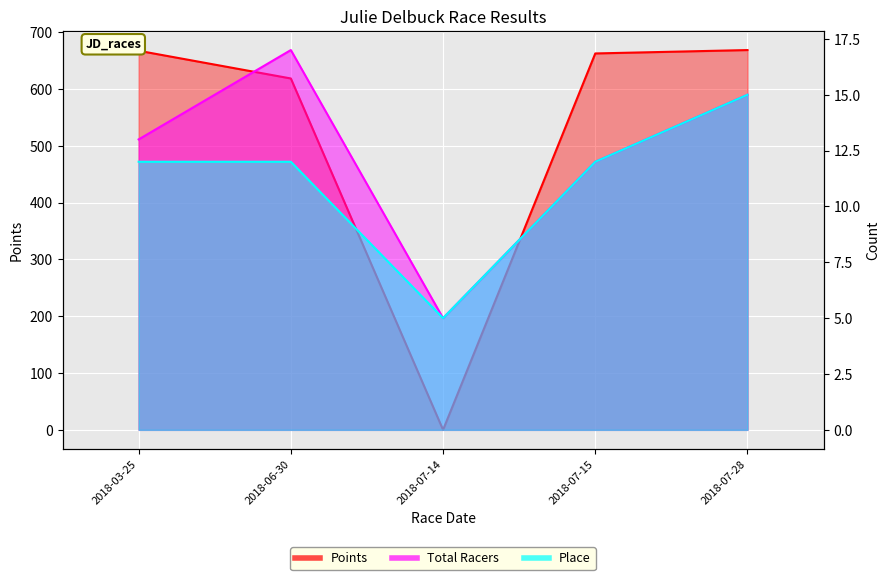

True or false: Place and Total Racers cross at least once.

False